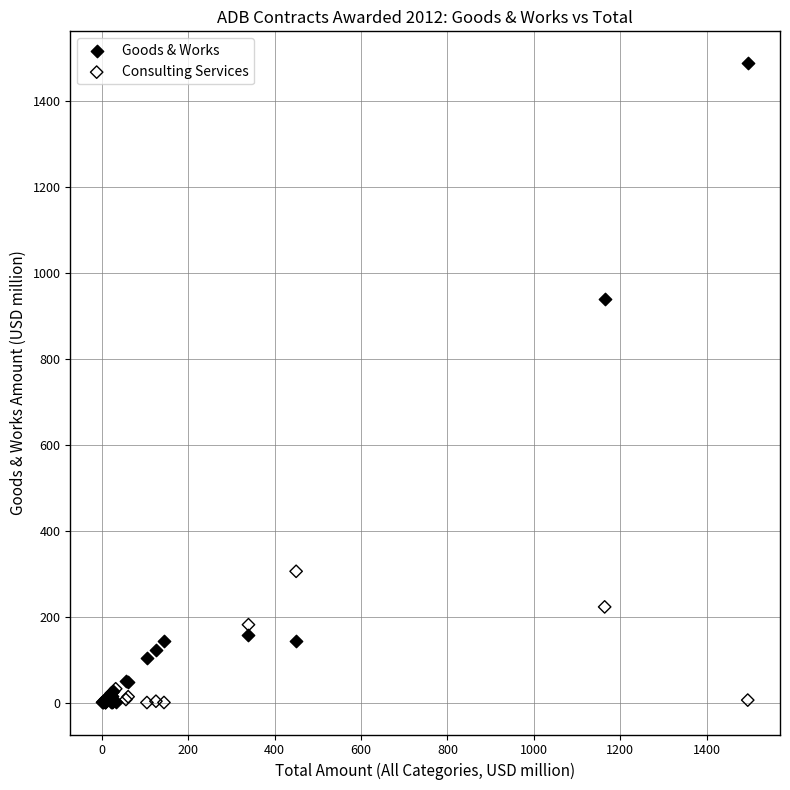

In the Goods & Works series, what Y value is closest to 744?

940.8